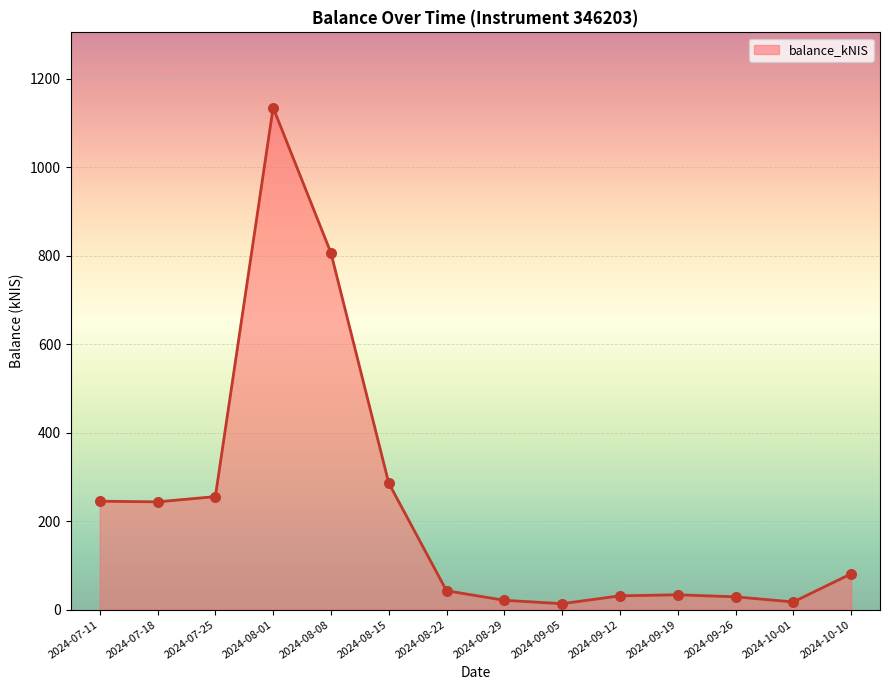

Which has a higher value, 2024-10-10 or 2024-09-05?

2024-10-10